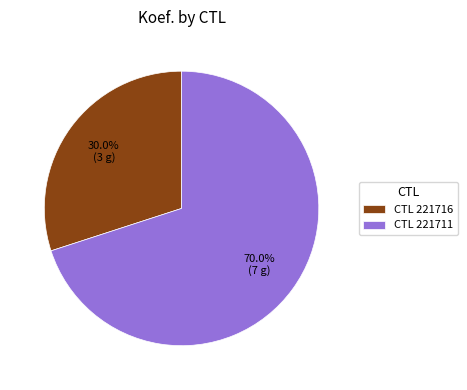

Is CTL 221711 the majority of the pie?

Yes